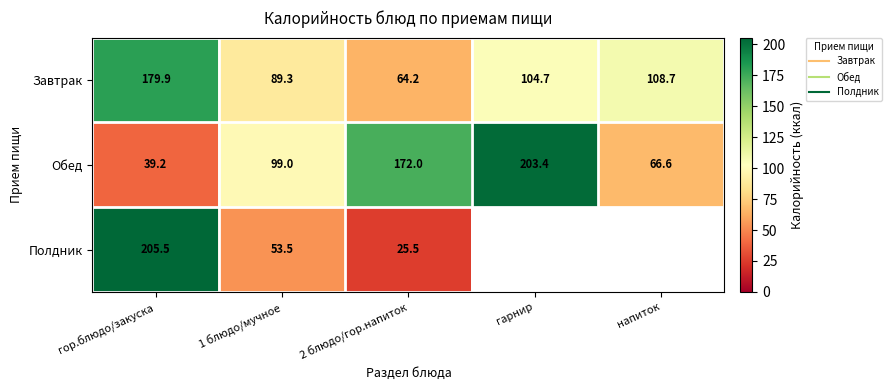

What is the spread (max minus min) of values at напиток?

42.0